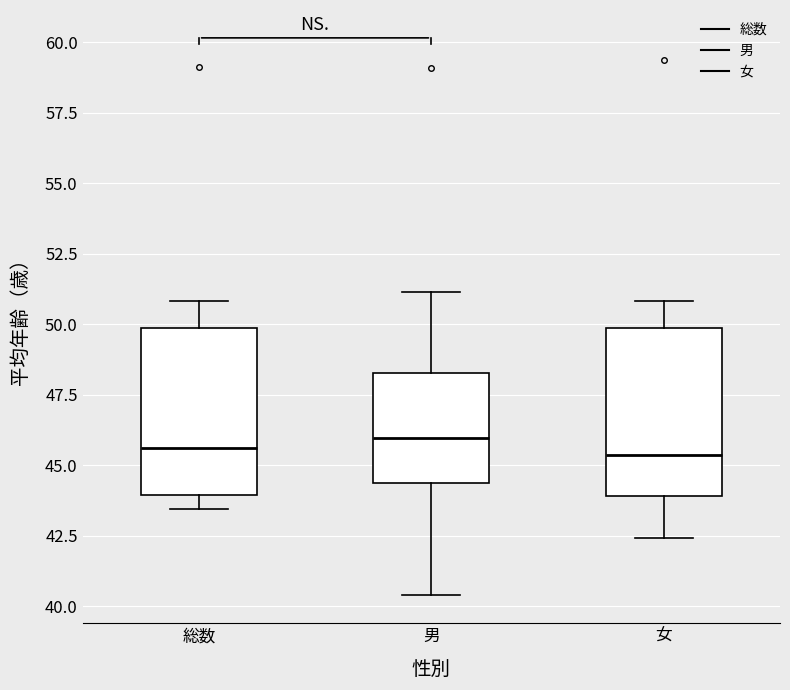

Where is the lower edge of the box for 総数 on the y-axis? The values are not printed on the chart, so give them approximately, as read against the axis.

44.0